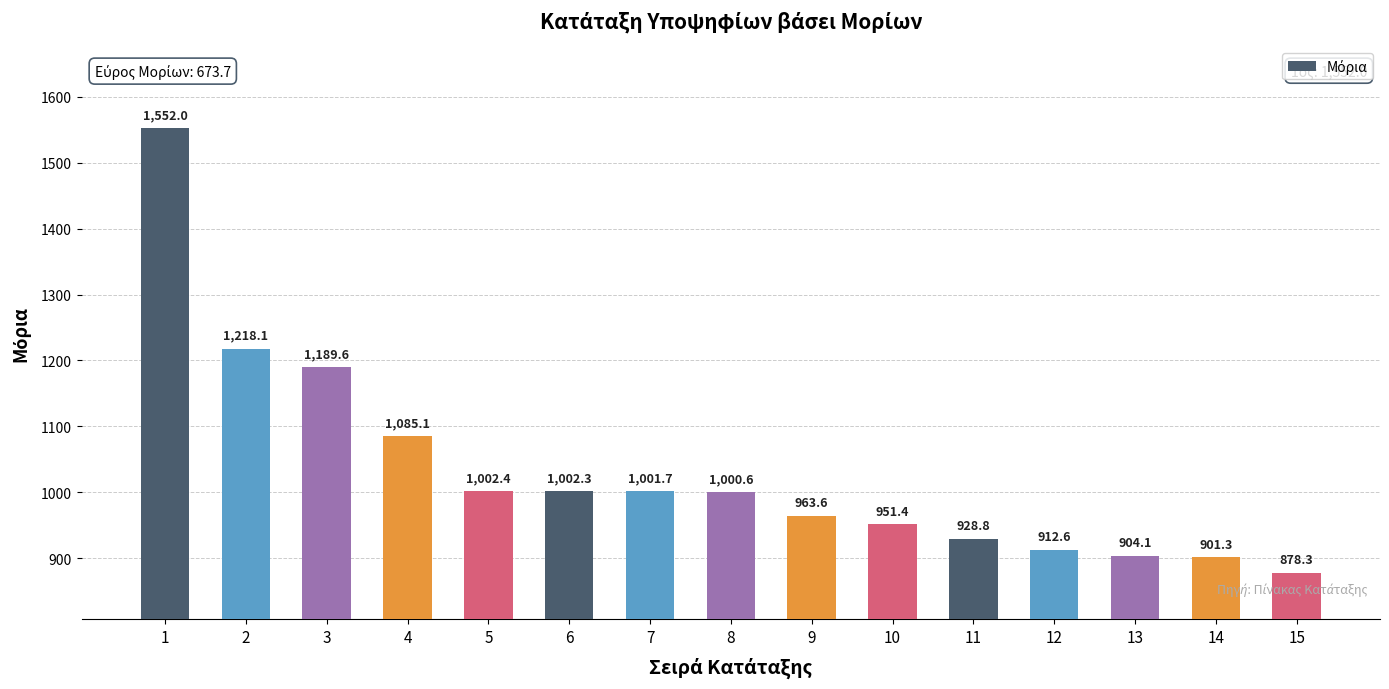

What is the difference between the maximum and minimum values?

673.7